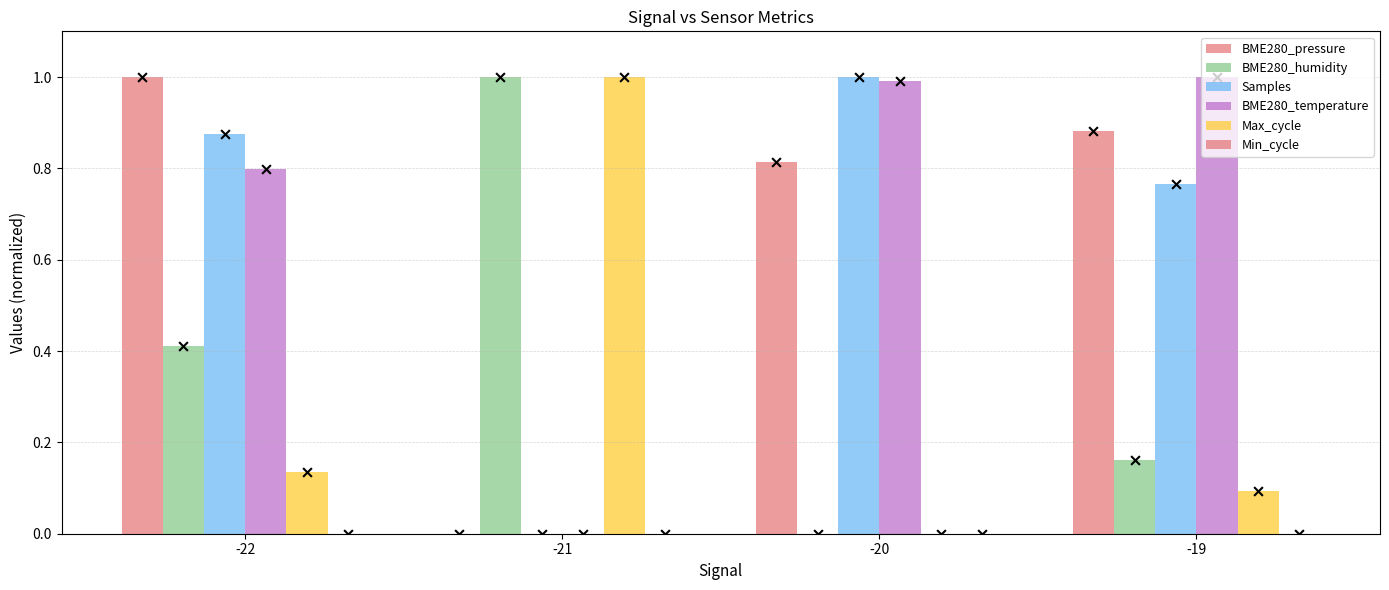

Which series contains the lowest Y value?

BME280_pressure